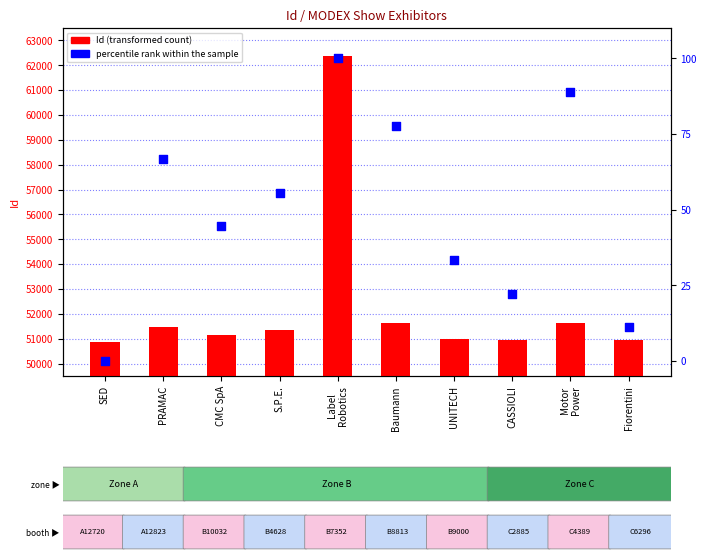

Which series contains the lowest Y value?

percentile rank within the sample